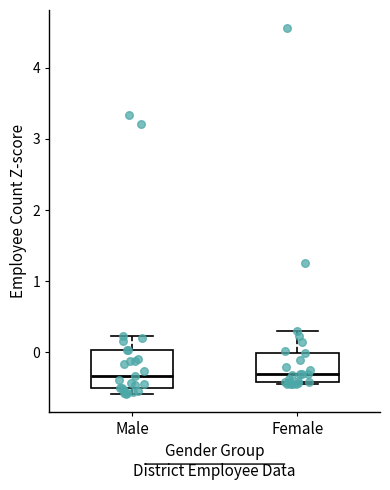

Which box is the tallest, from its lower edge to its upper edge?

Male